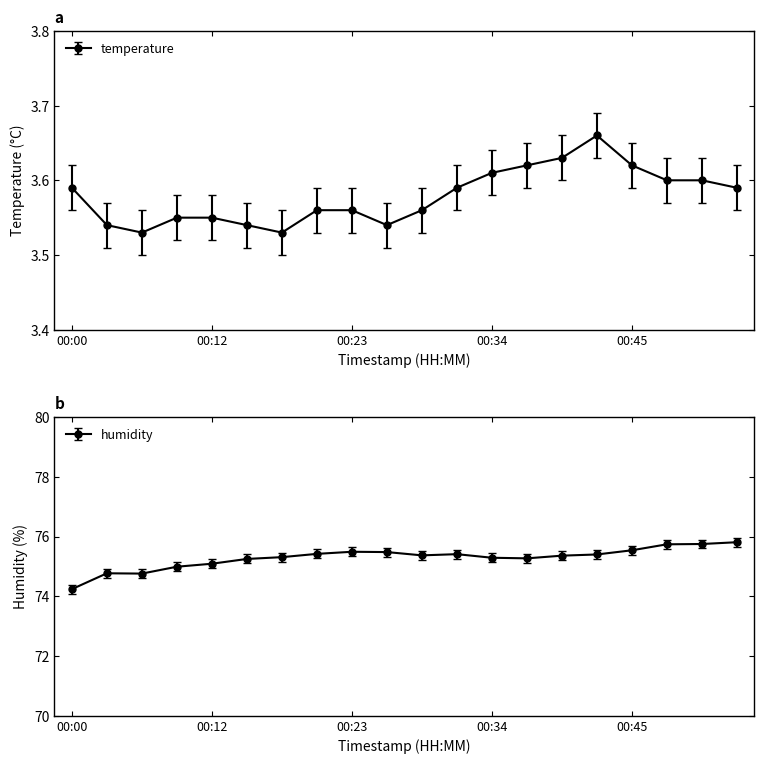

What is the minimum value for humidity?

74.2